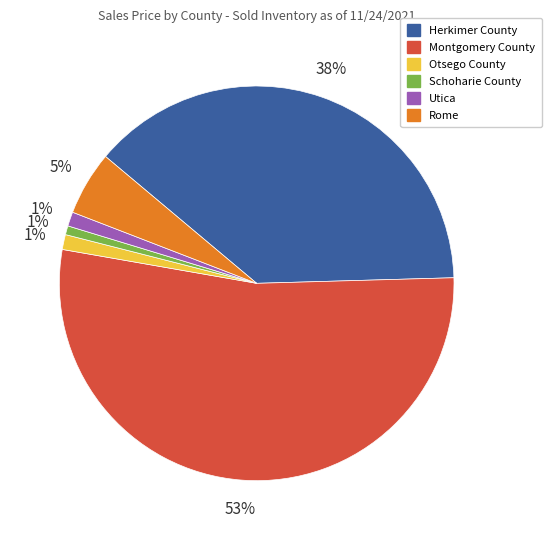

True or false: Herkimer County accounts for 38% of the total.

True